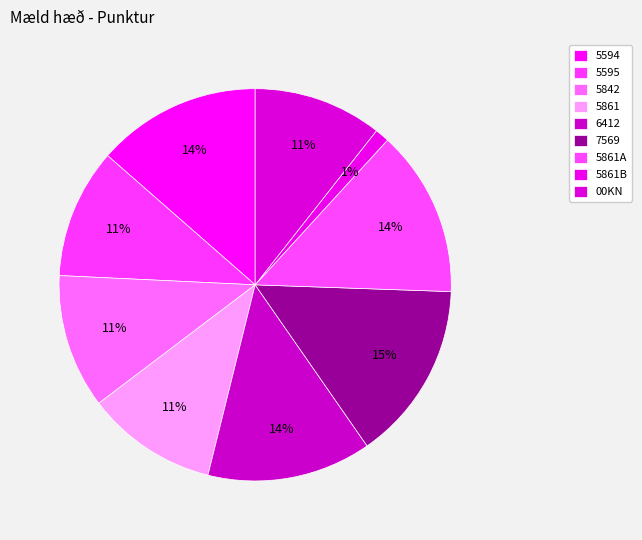

Does 5842 represent more than half of the total?

No